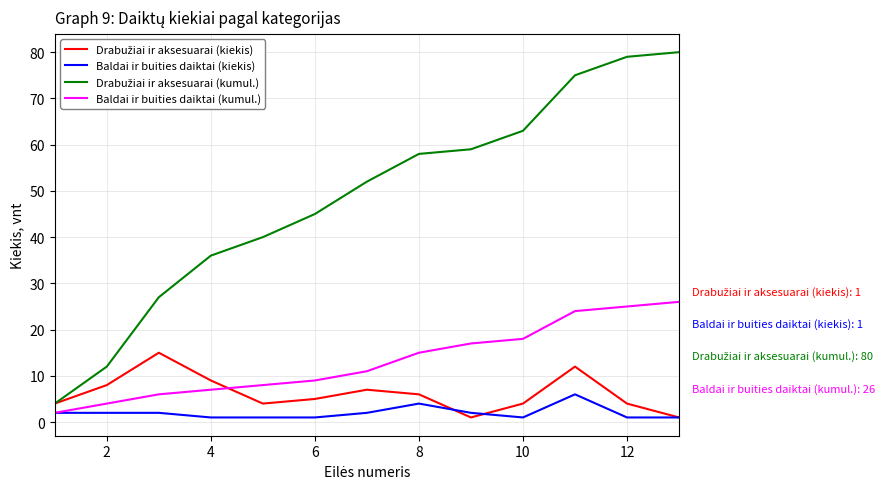

What is the maximum value shown in the chart?

80